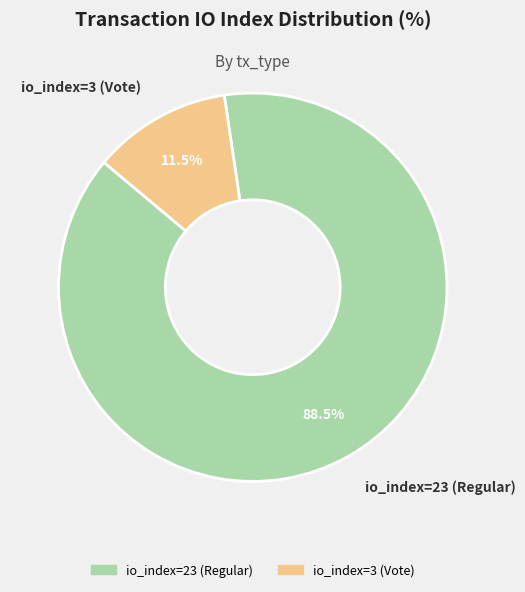

What percentage is NOT represented by io_index=3 (Vote)?

88.5%